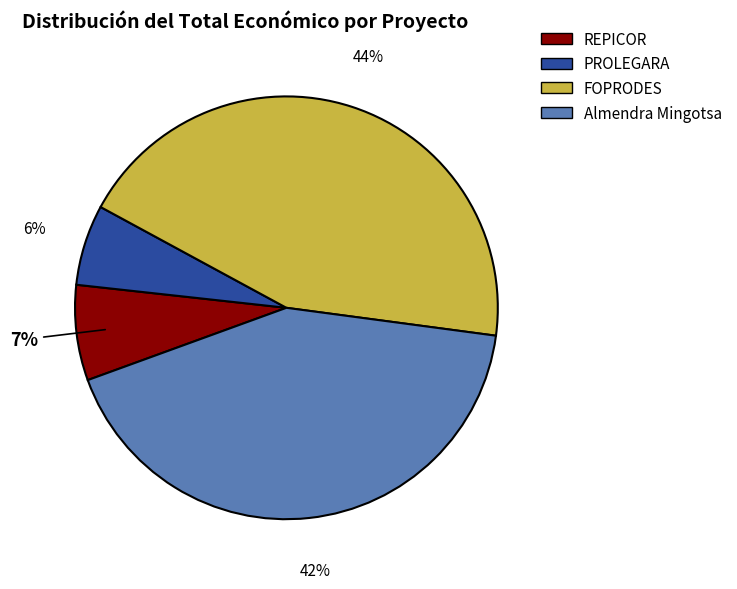

What is the largest slice in the pie chart?

FOPRODES